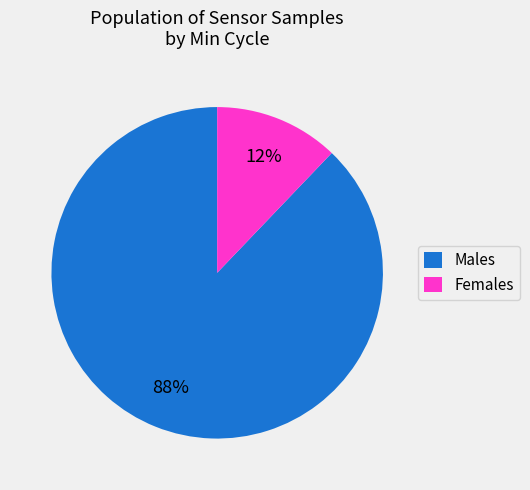

How many segments does this pie chart have?

2